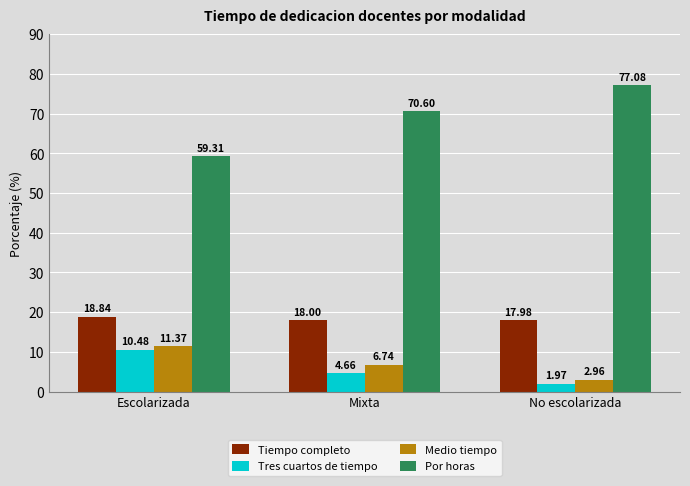

True or false: Medio tiempo has a value of 11.0 at Mixta.

False